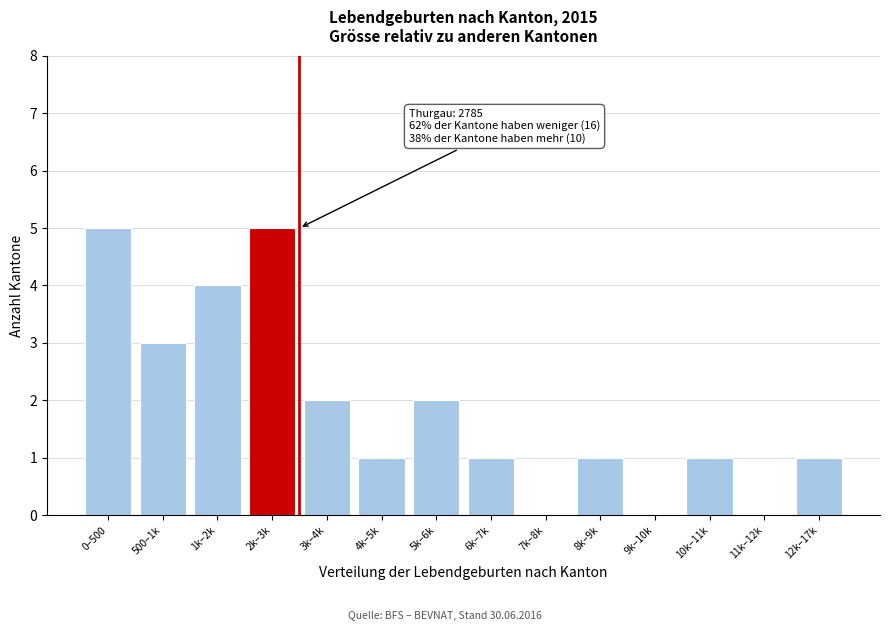

Reading left to right, what are all the values shown in this chart?

0–500=5	500–1k=3	1k–2k=4	2k–3k=5	3k–4k=2	4k–5k=1	5k–6k=2	6k–7k=1	7k–8k=0	8k–9k=1	9k–10k=0	10k–11k=1	11k–12k=0	12k–17k=1